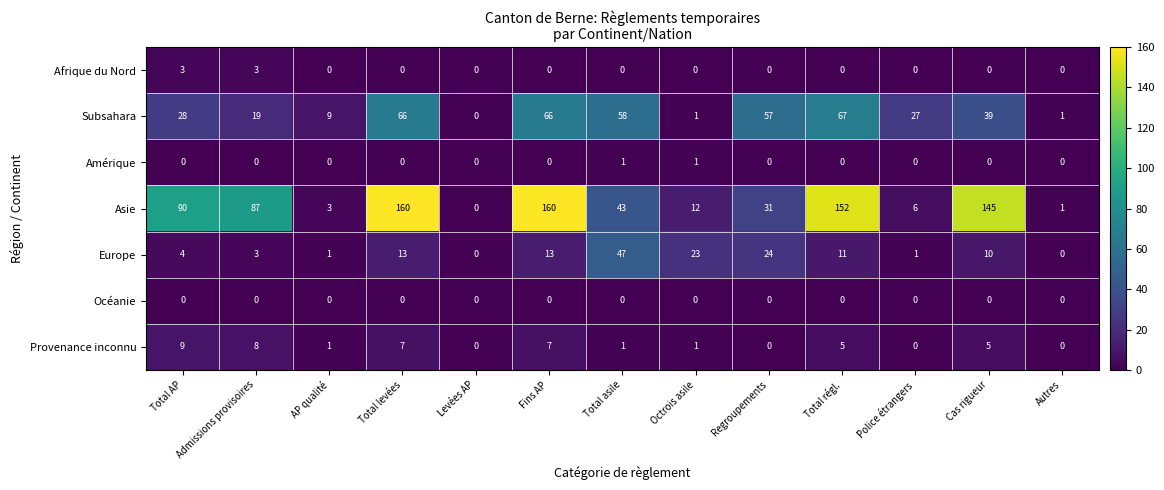

Which series has the largest range (max minus min)?

Asie